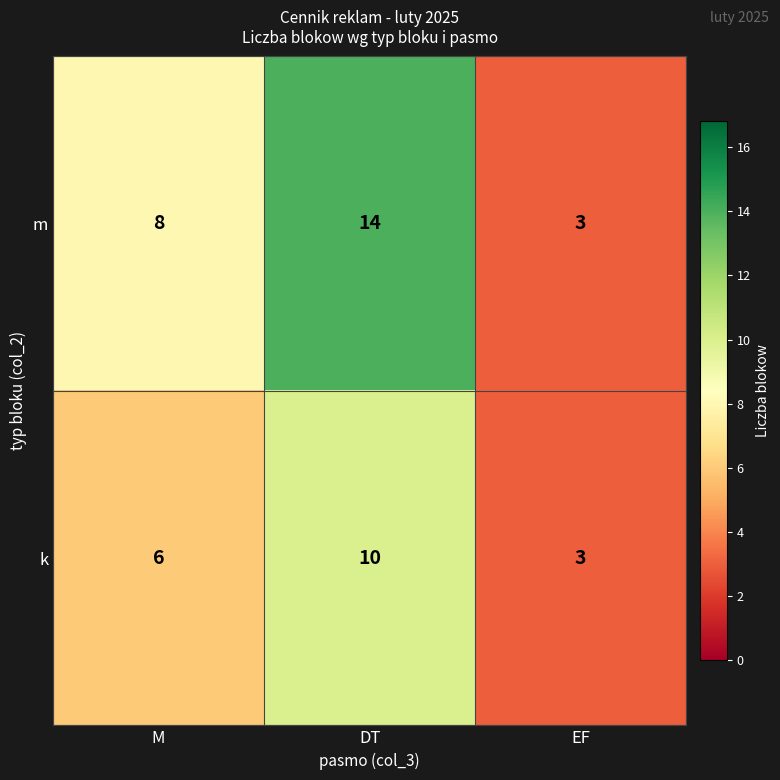

At which label does k reach its minimum?

EF